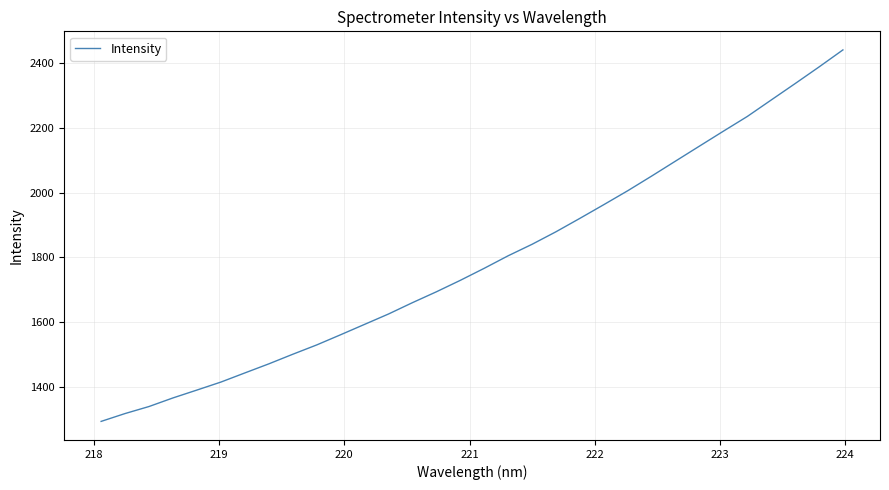

Count the number of data series in this chart.

1